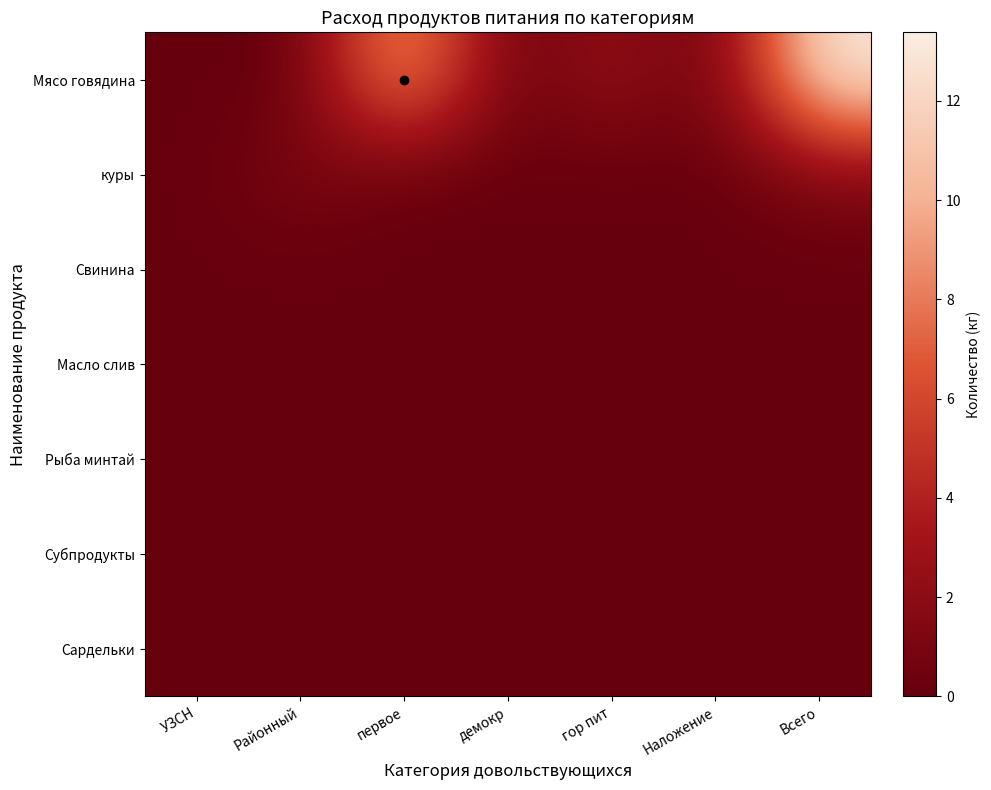

Which series changed the most between демокр and гор пит?

Мясо говядина